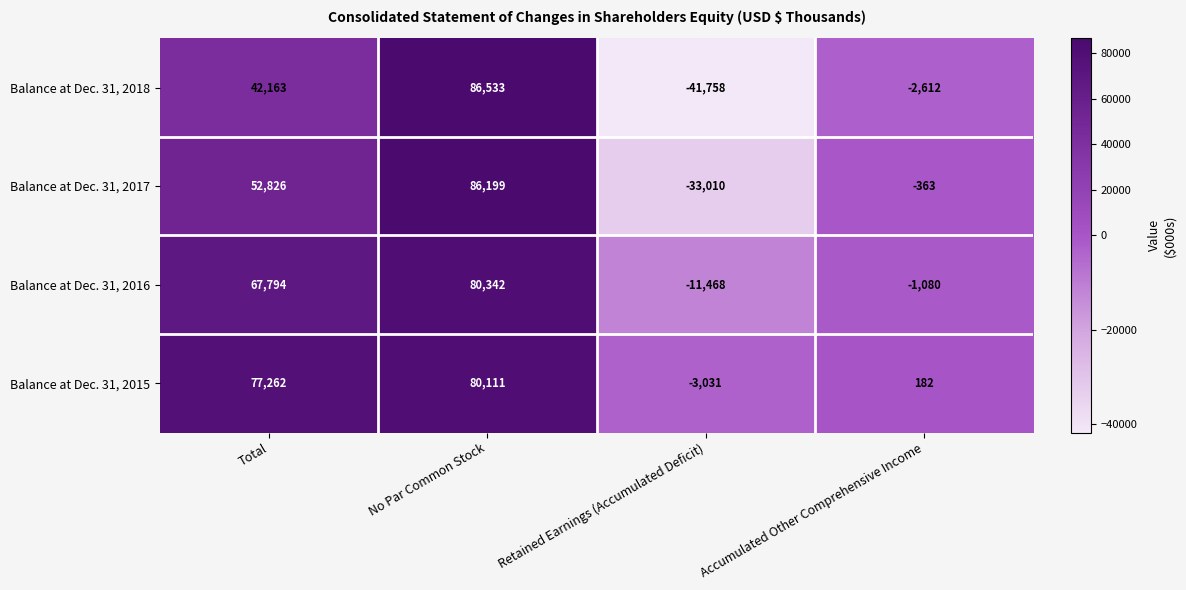

True or false: Balance at Dec. 31, 2018 has a value of -73607 at Retained Earnings (Accumulated Deficit).

False